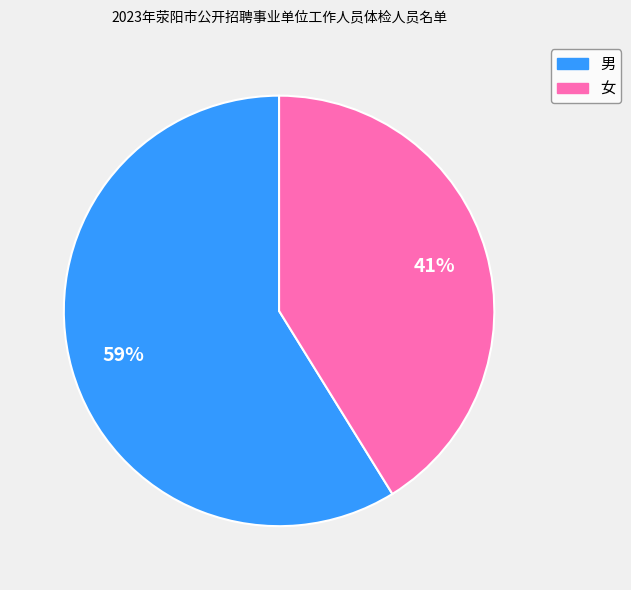

What percentage is the 女 slice, to the nearest percent?

41%